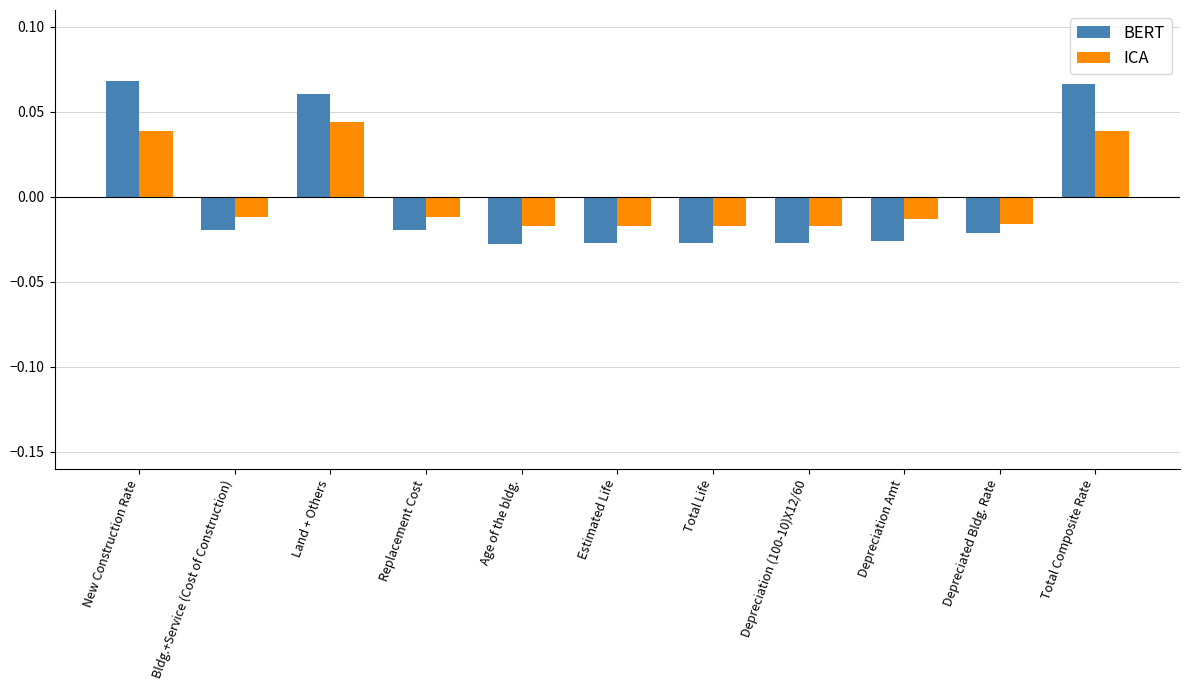

Which series has the widest spread of values?

BERT